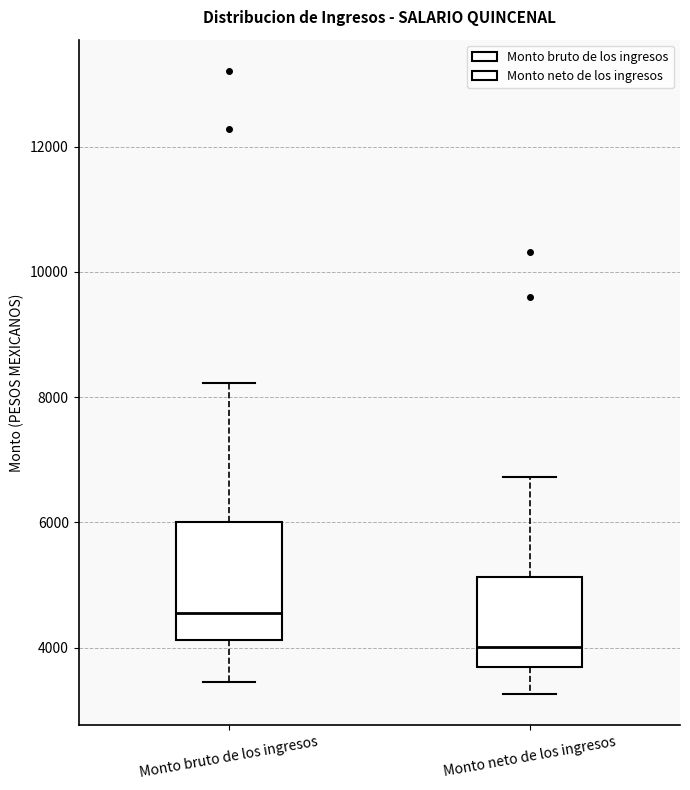

Reading left to right, transcribe this box plot: for each box, give where its median line is, the range the box spans, and where its two whiskers end, as read against the y-axis. The values are not printed on the chart, so give them approximately, as read against the axis.

Monto bruto de los ingresos: median 4600, box 4200 to 6000, whiskers 3400 to 8200
Monto neto de los ingresos: median 4000, box 3600 to 5200, whiskers 3200 to 6800